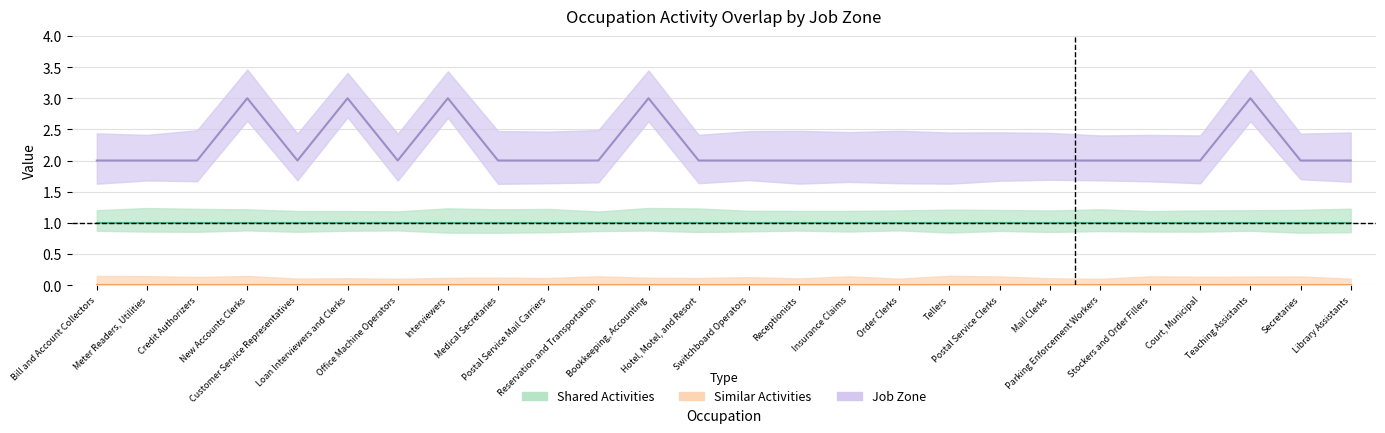

What is the label of the 10th point from the right?

Order Clerks